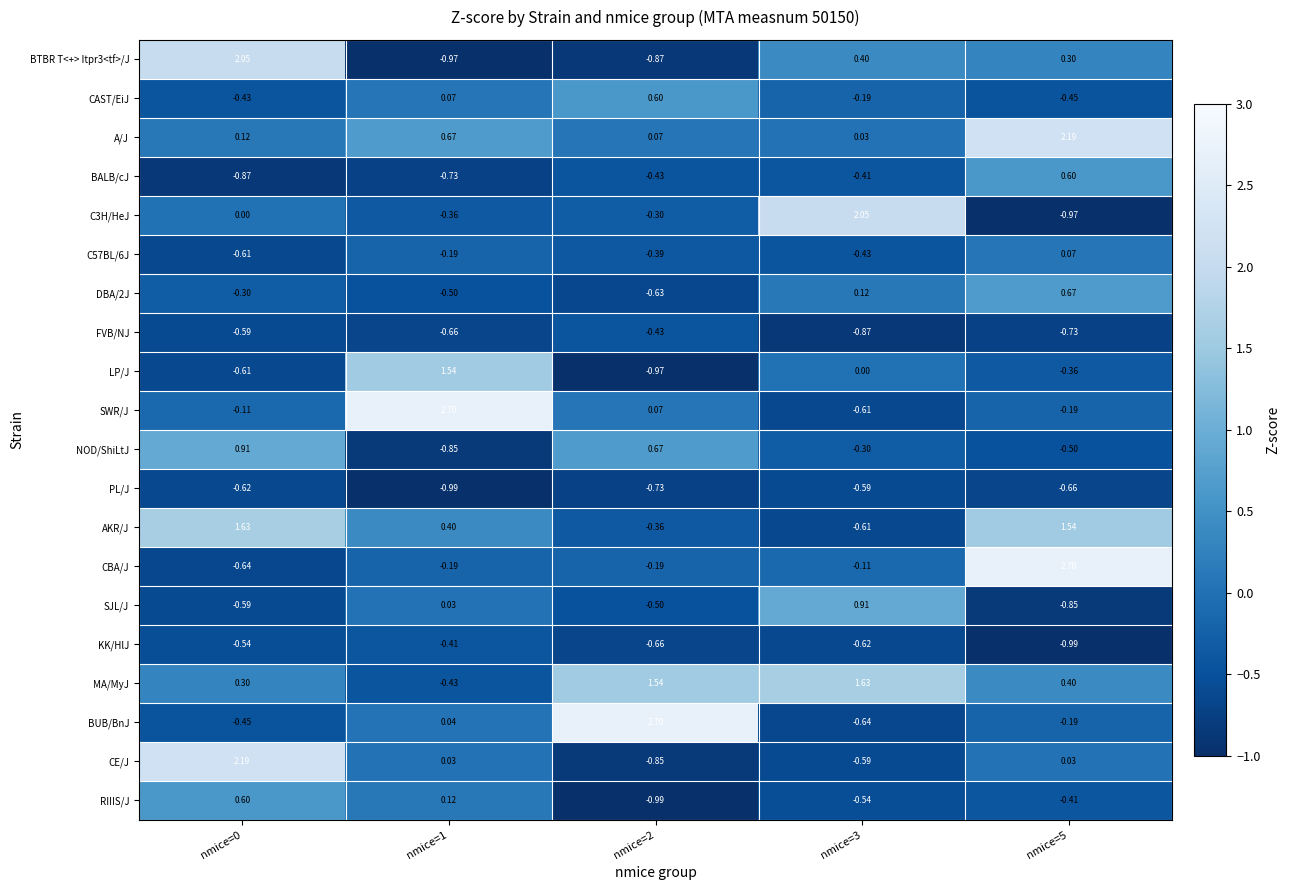

What is the difference between the highest and lowest values at nmice=1?

3.7